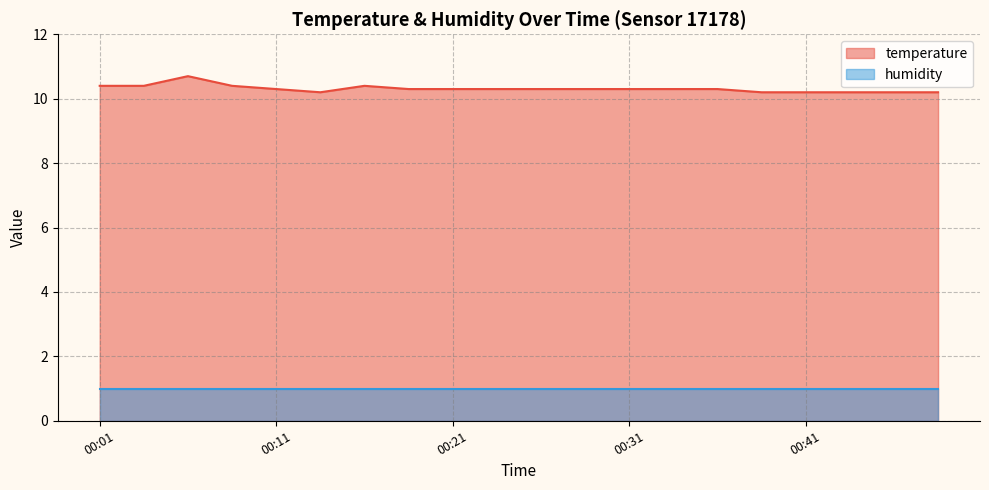

What is the difference between the second highest and minimum values?

0.2